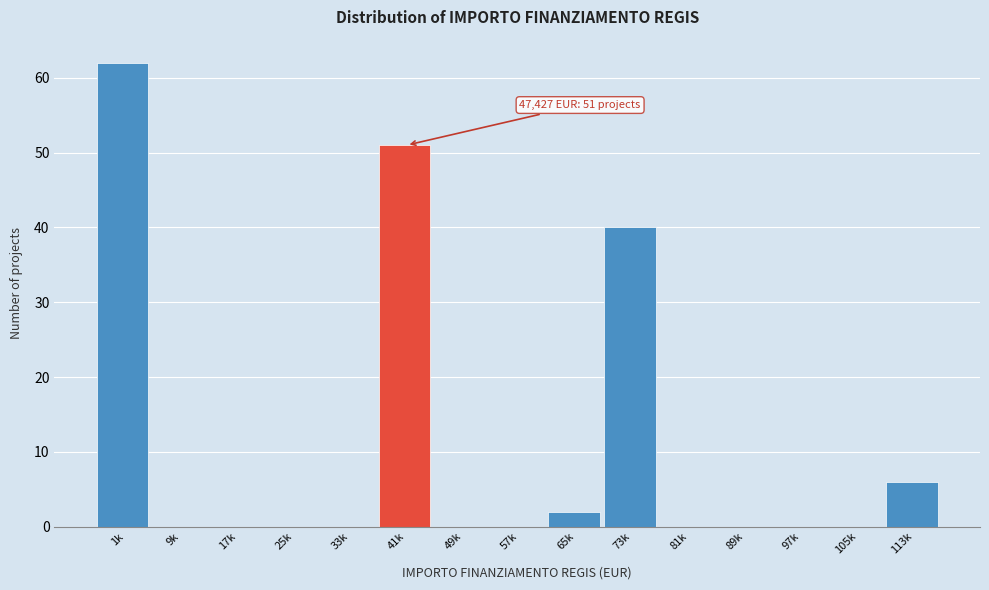

Reading left to right, list all the values displayed in this chart.

1k=62	9k=0	17k=0	25k=0	33k=0	41k=51	49k=0	57k=0	65k=2	73k=40	81k=0	89k=0	97k=0	105k=0	113k=6